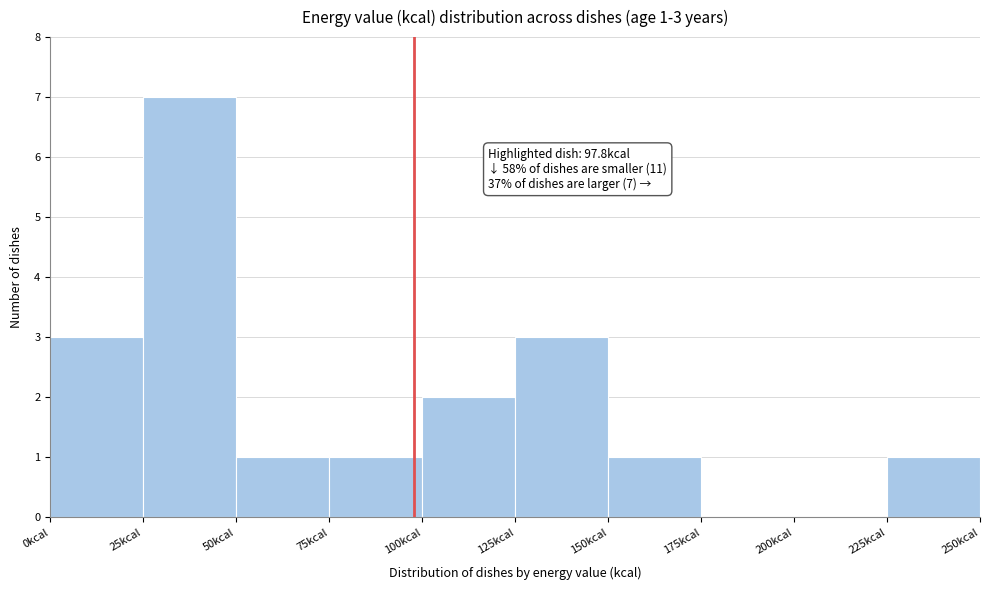

Which range on the x-axis has the tallest bar?

25 to 50